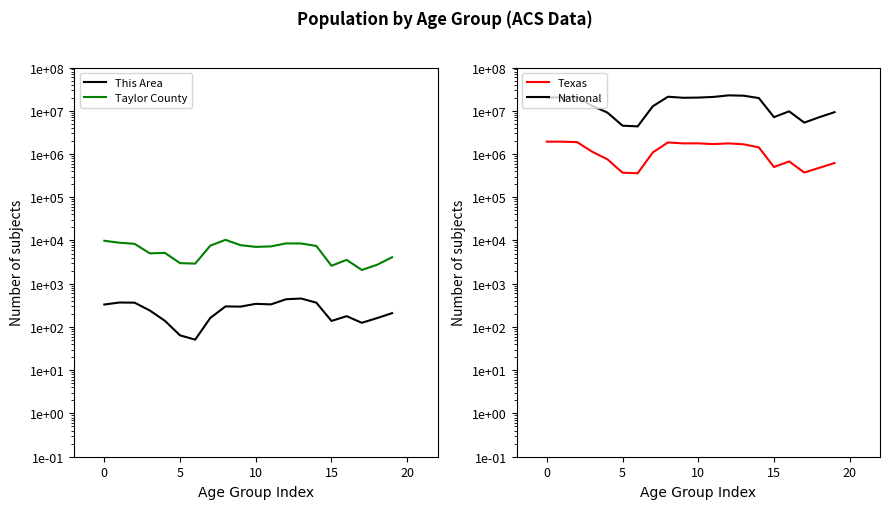

How many lines are shown in the chart?

4